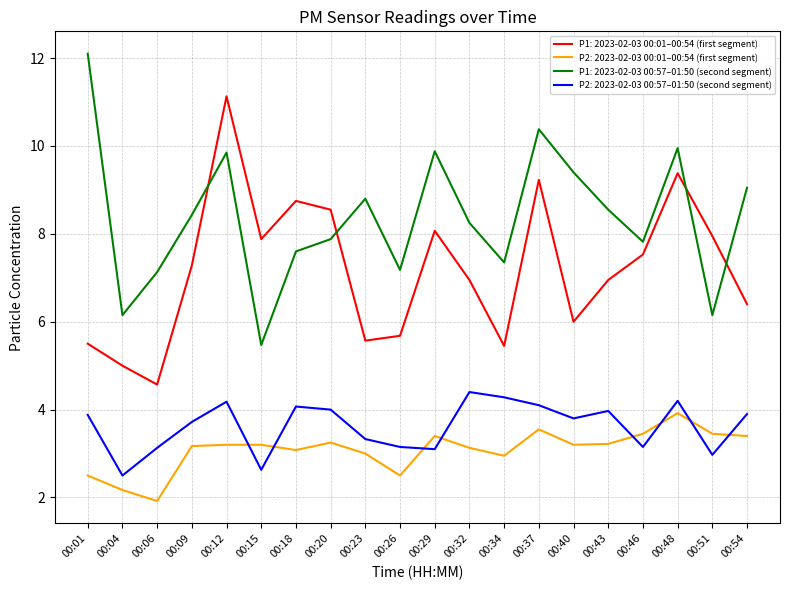

Is it true that P2: 2023-02-03 00:01–00:54 (first segment) equals 3.2 at 00:12?

True